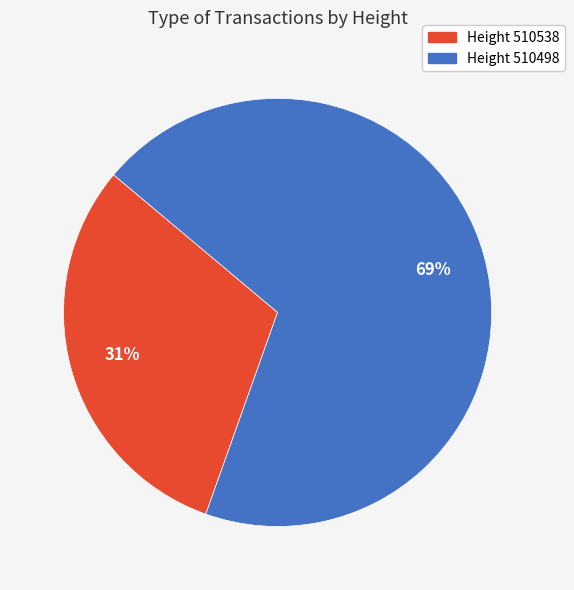

To the nearest percent, what is the average slice percentage?

50%